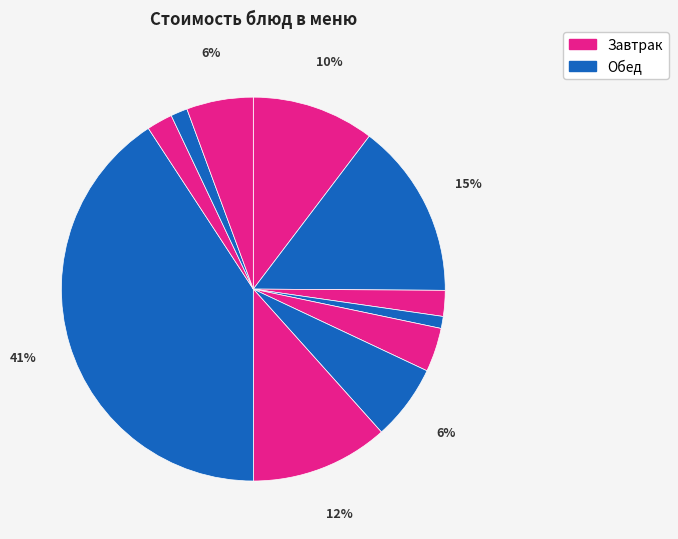

Count the number of slices in the pie.

11